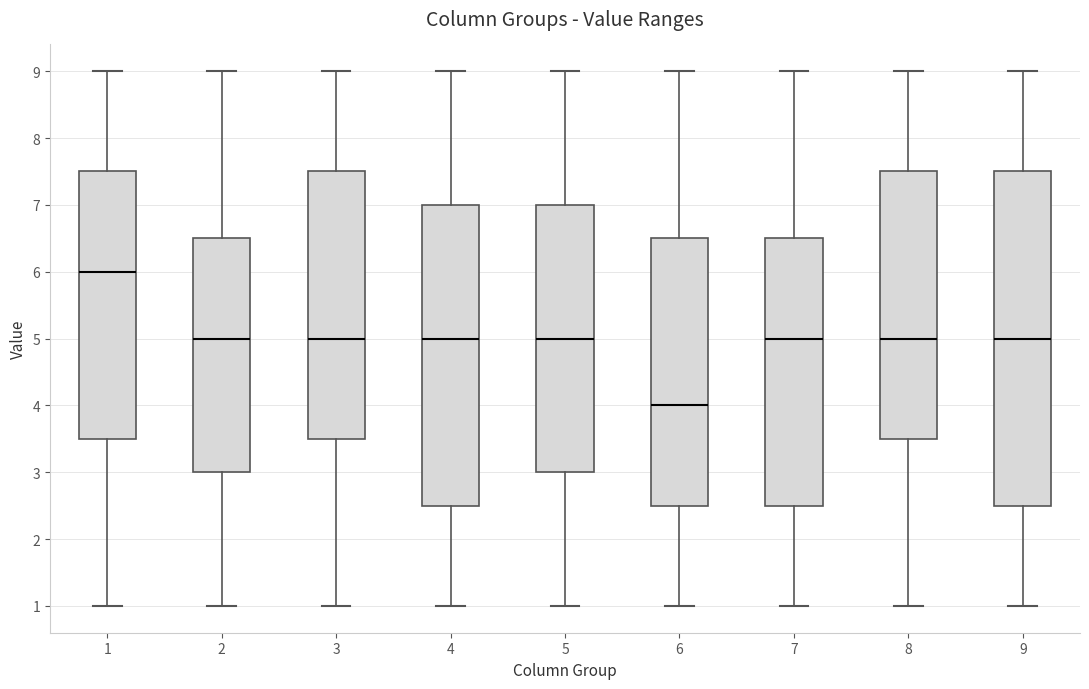

Which box is the tallest, from its lower edge to its upper edge?

9